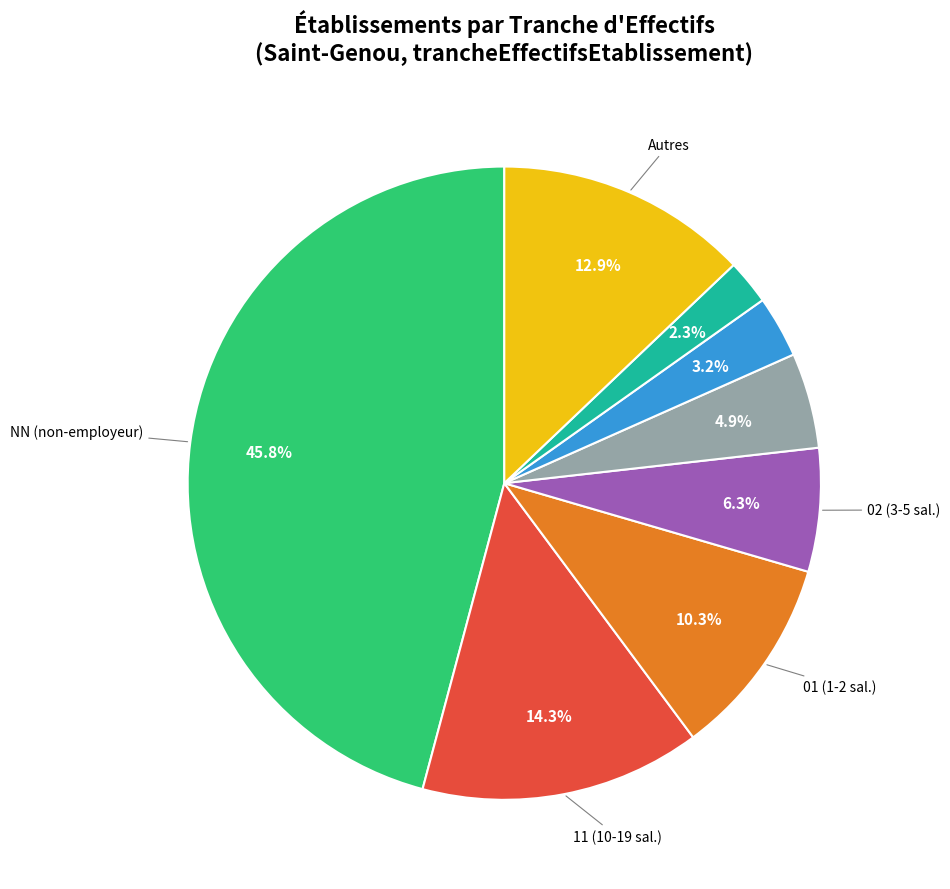

Is there a majority slice in this chart?

No